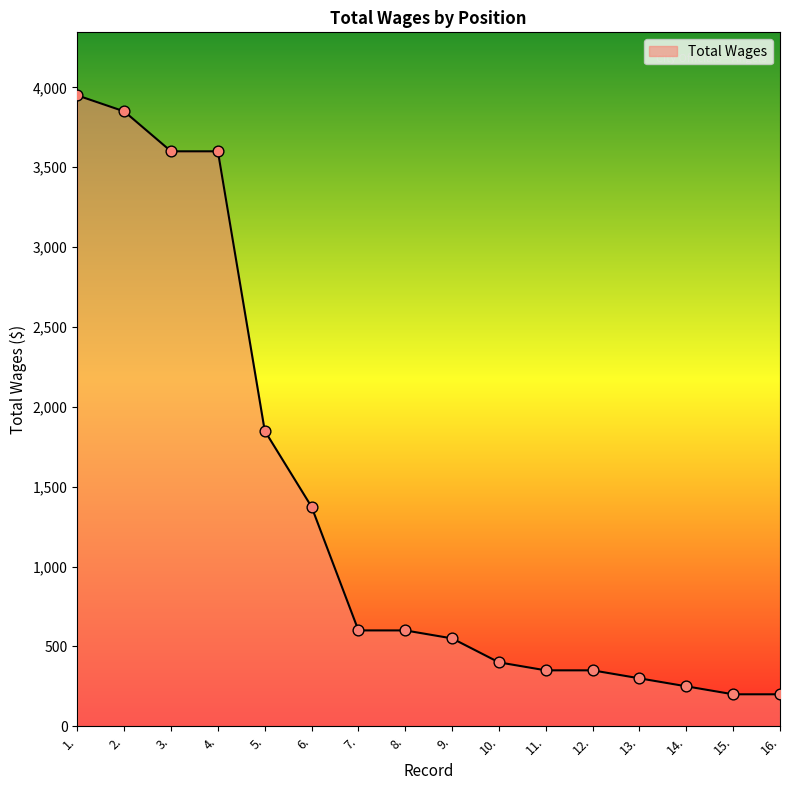

What is the ratio of the value at 3. to the value at 9.?

6.5